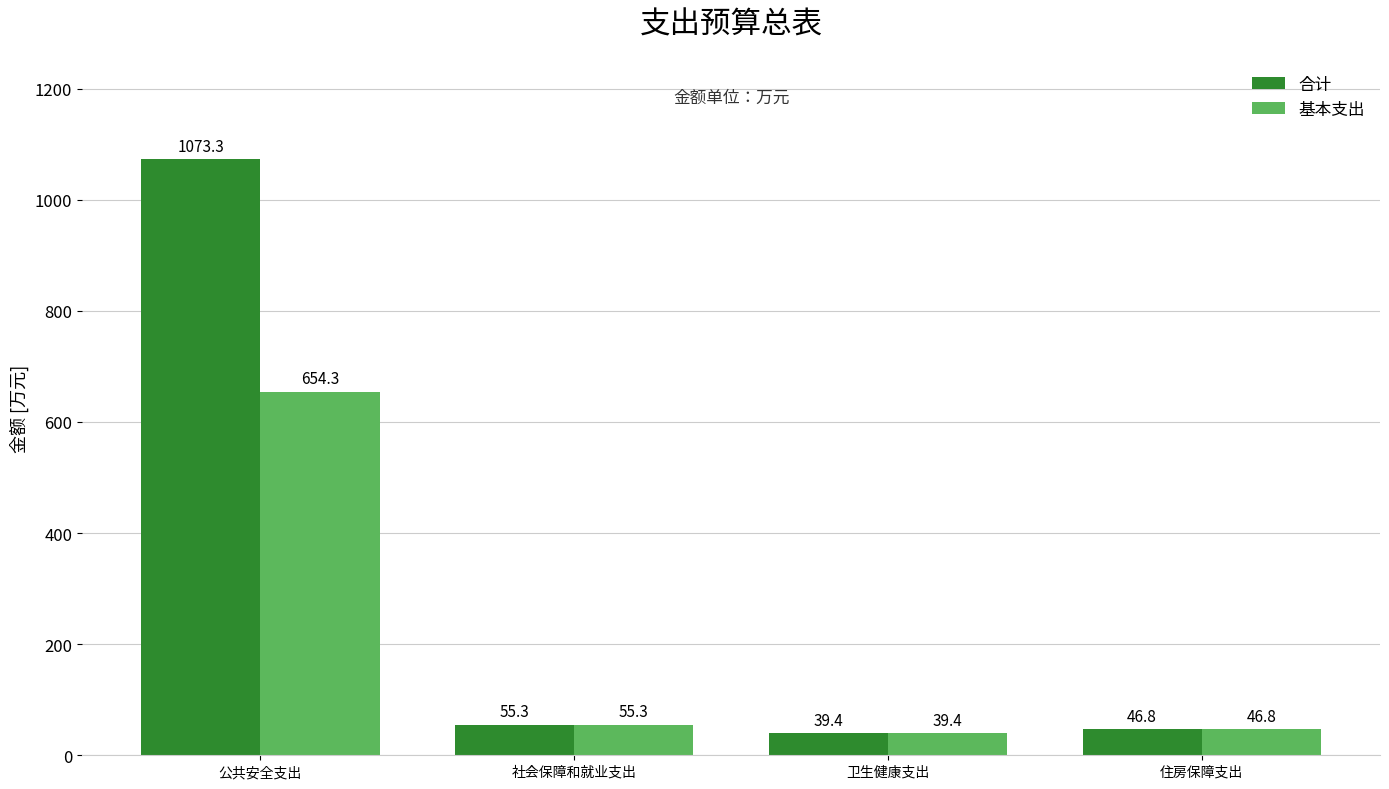

What are all the series names shown in the legend?

合计, 基本支出